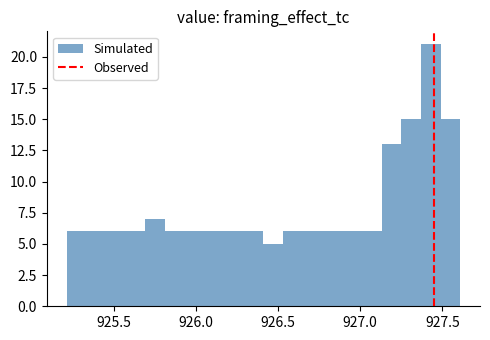

Around what value on the x-axis is the tallest bar? Give the approximate position of its centre, as read against the axis.

927.45